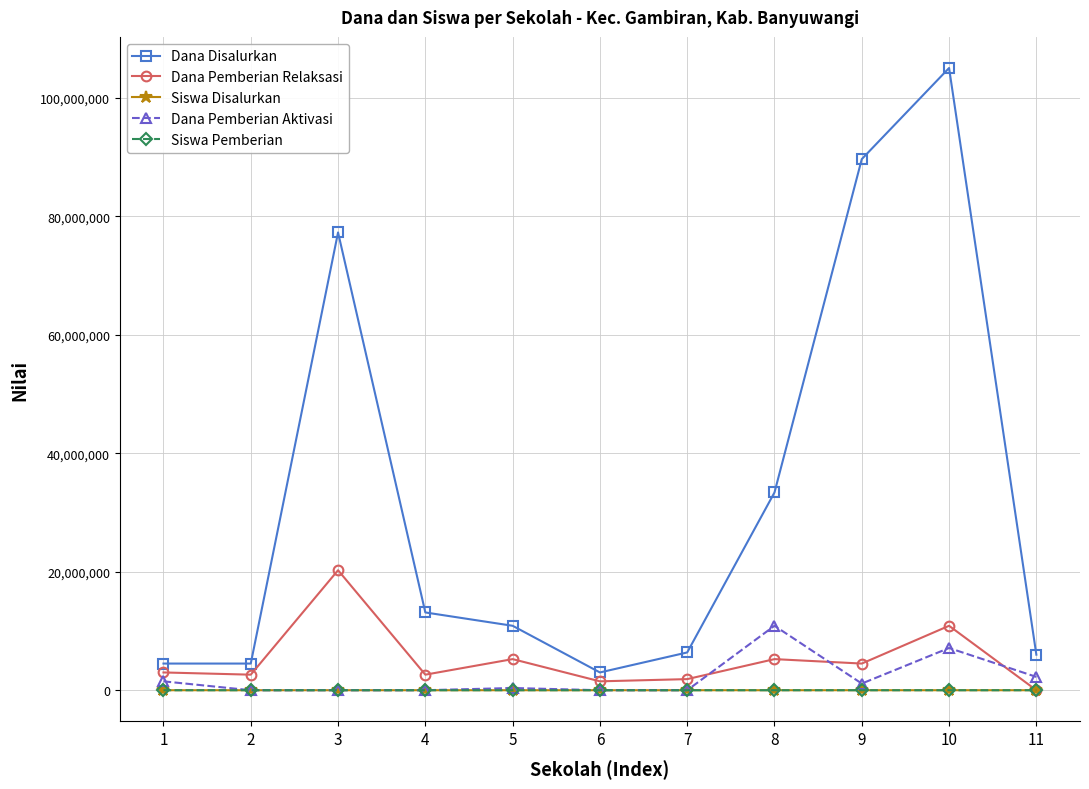

True or false: Dana Disalurkan and Dana Pemberian Relaksasi intersect in this chart.

False